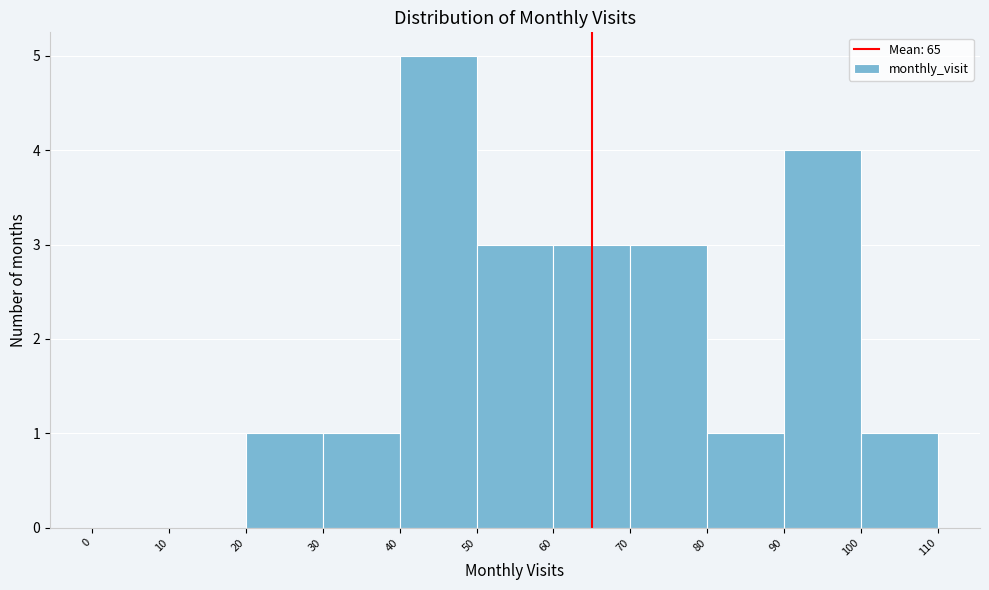

Over which range of the x-axis is the bar tallest?

40 to 50